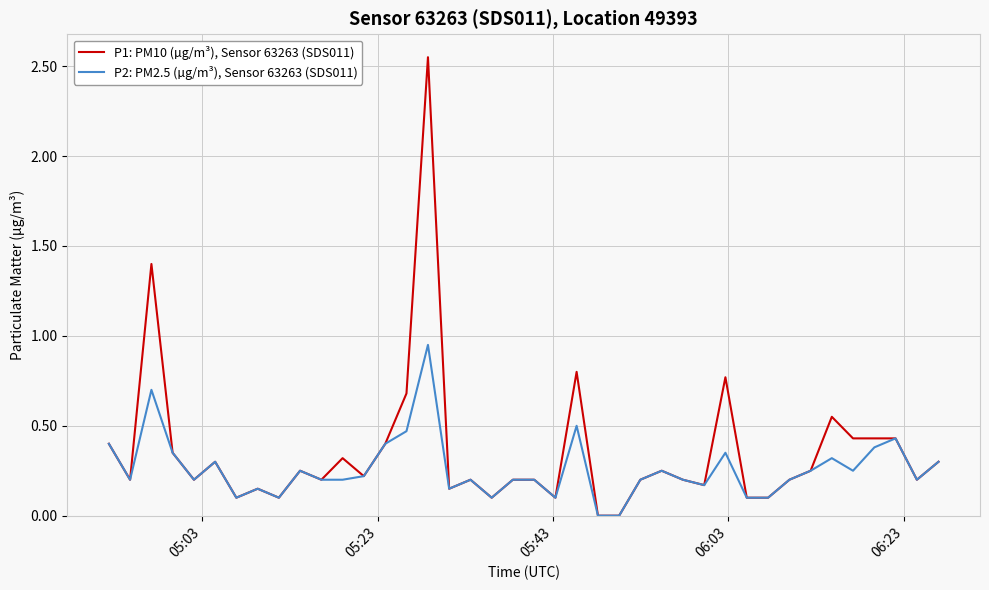

What is the difference between the second highest and minimum values in the P1: PM10 (µg/m³), Sensor 63263 (SDS011) series?

1.4